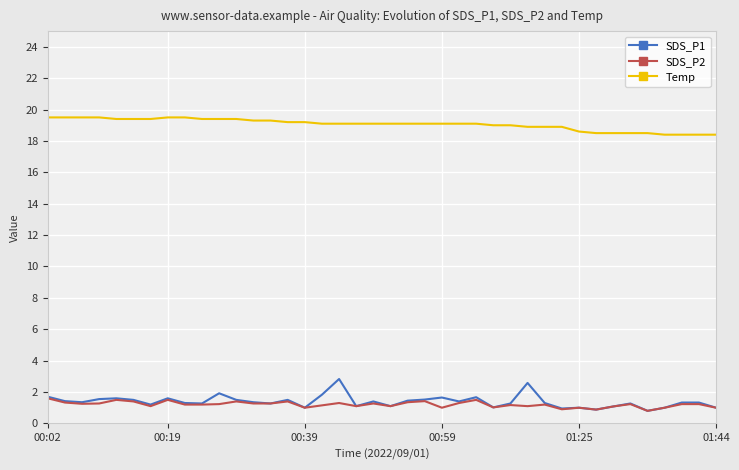

Rank the series by their maximum value, from lowest to highest.

SDS_P2, SDS_P1, Temp